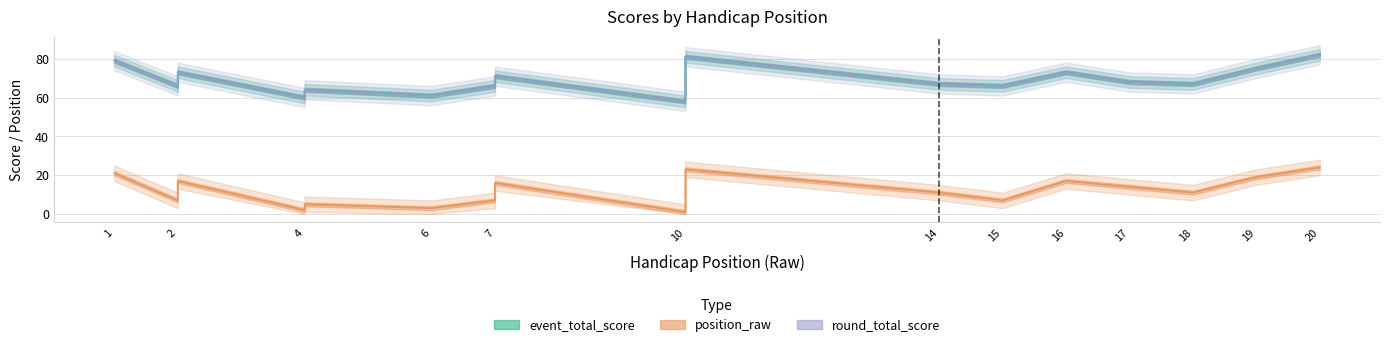

What is the highest value of the event_total_score series?

82